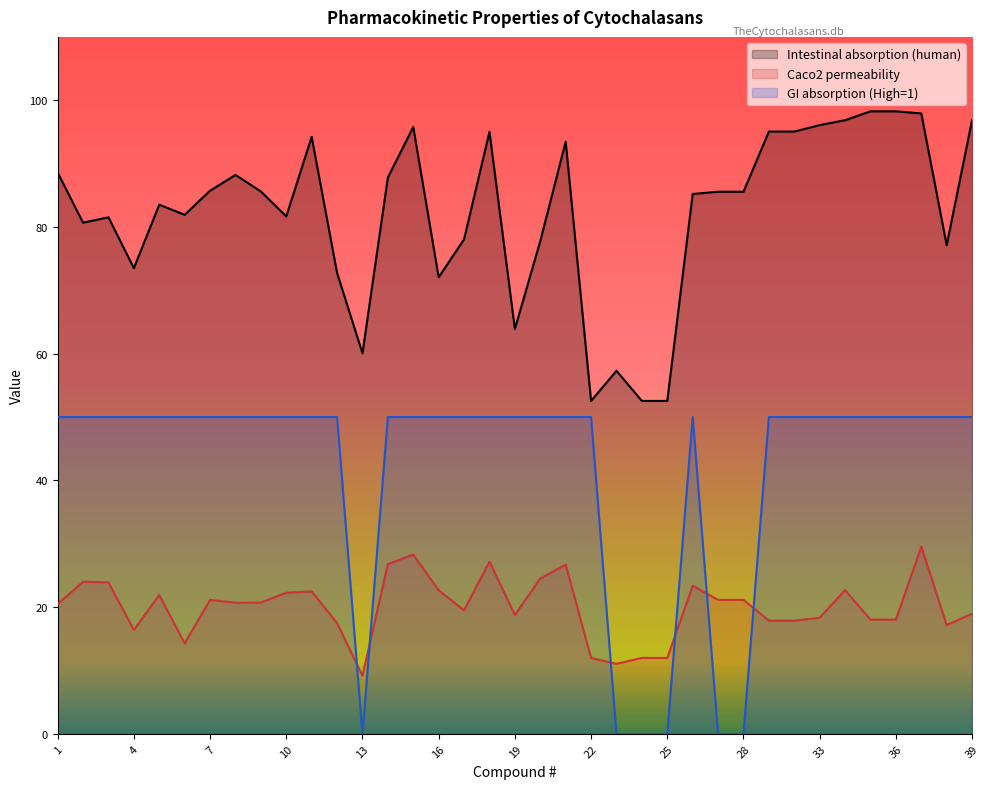

At which category does Caco2 permeability reach its first local valley?

4